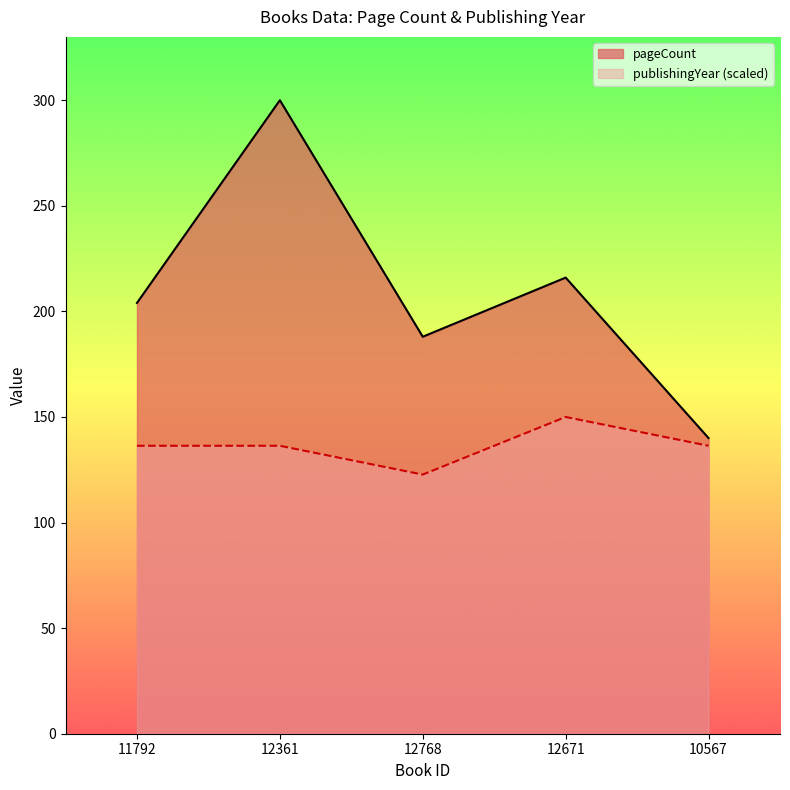

Between 12361 and 10567, which is larger?

12361